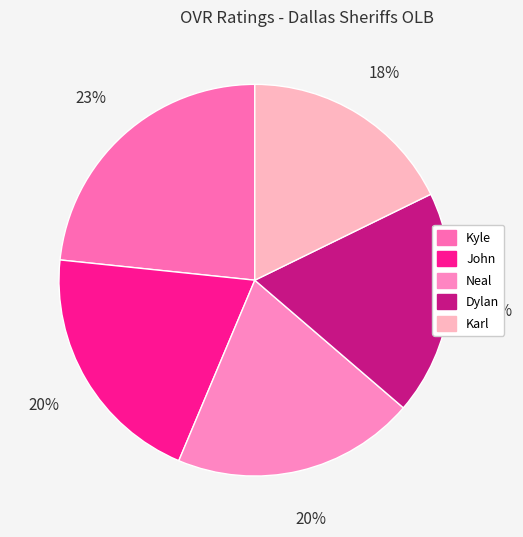

Approximately how many times larger is the value at Karl compared to Kyle?

0.8